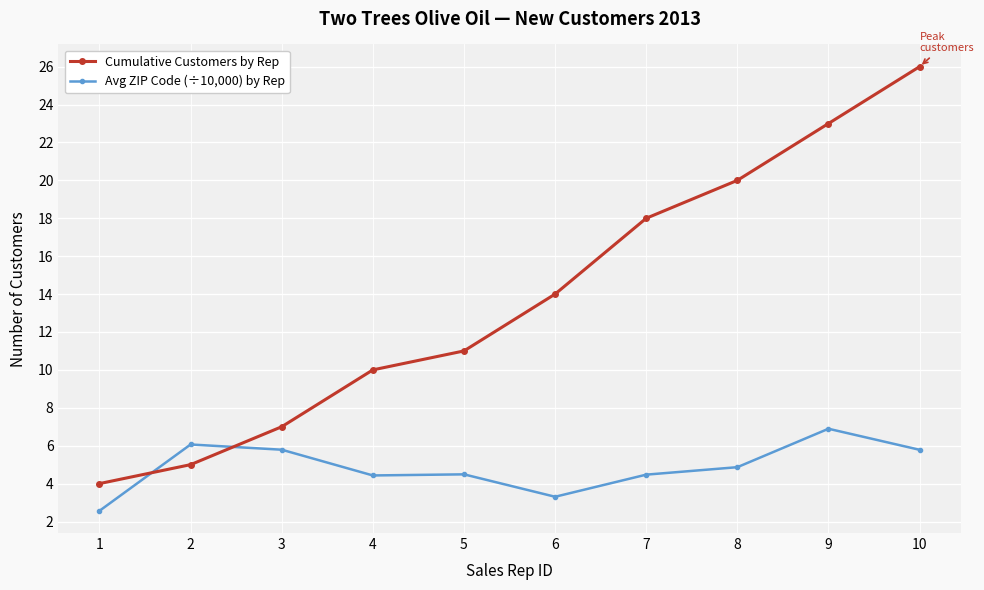

At which label does Avg ZIP Code (÷10,000) by Rep reach its minimum?

1